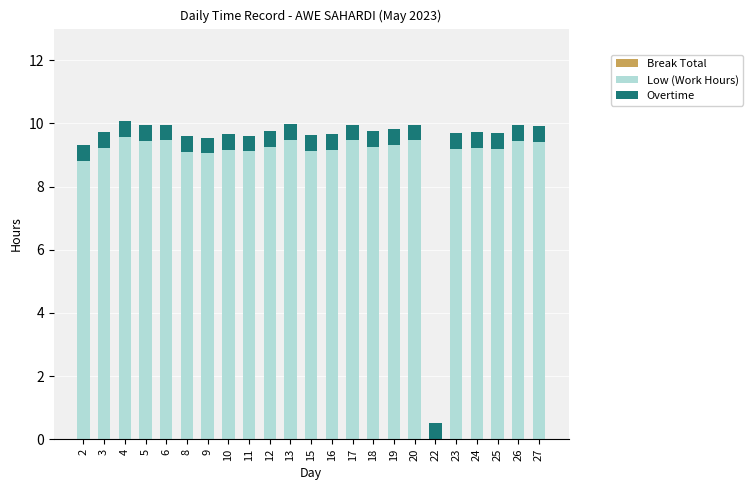

What value does the Low (Work Hours) series have at 17?

9.5